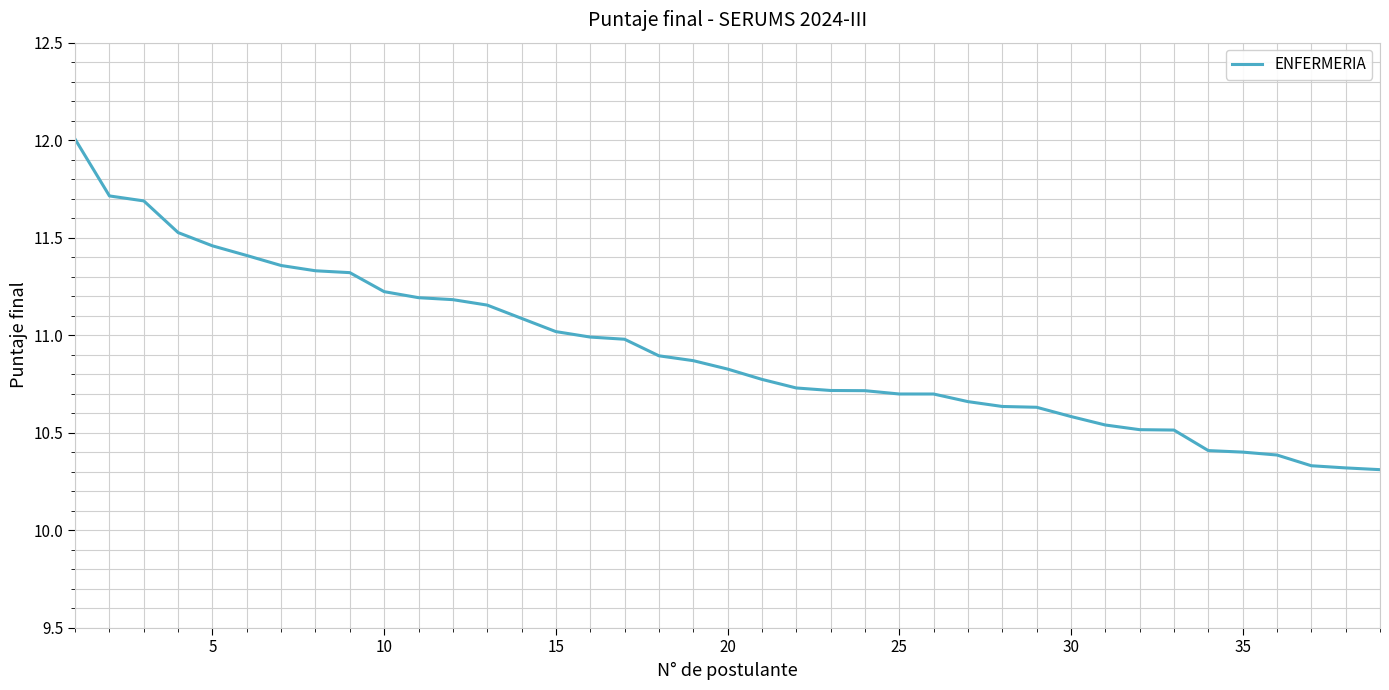

What is the difference between the maximum and minimum values?

1.7